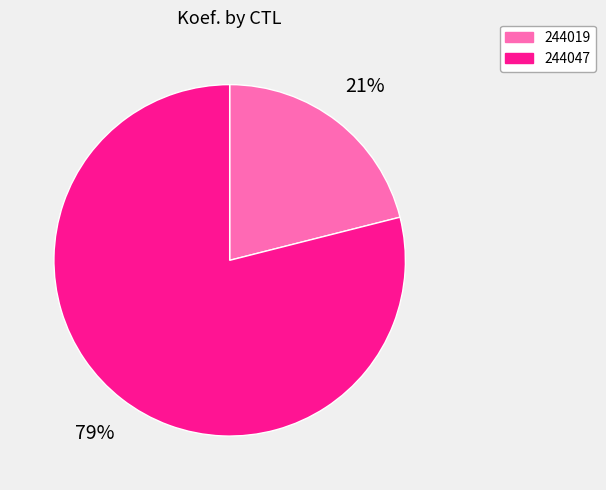

Does 244047 represent more than half of the total?

Yes